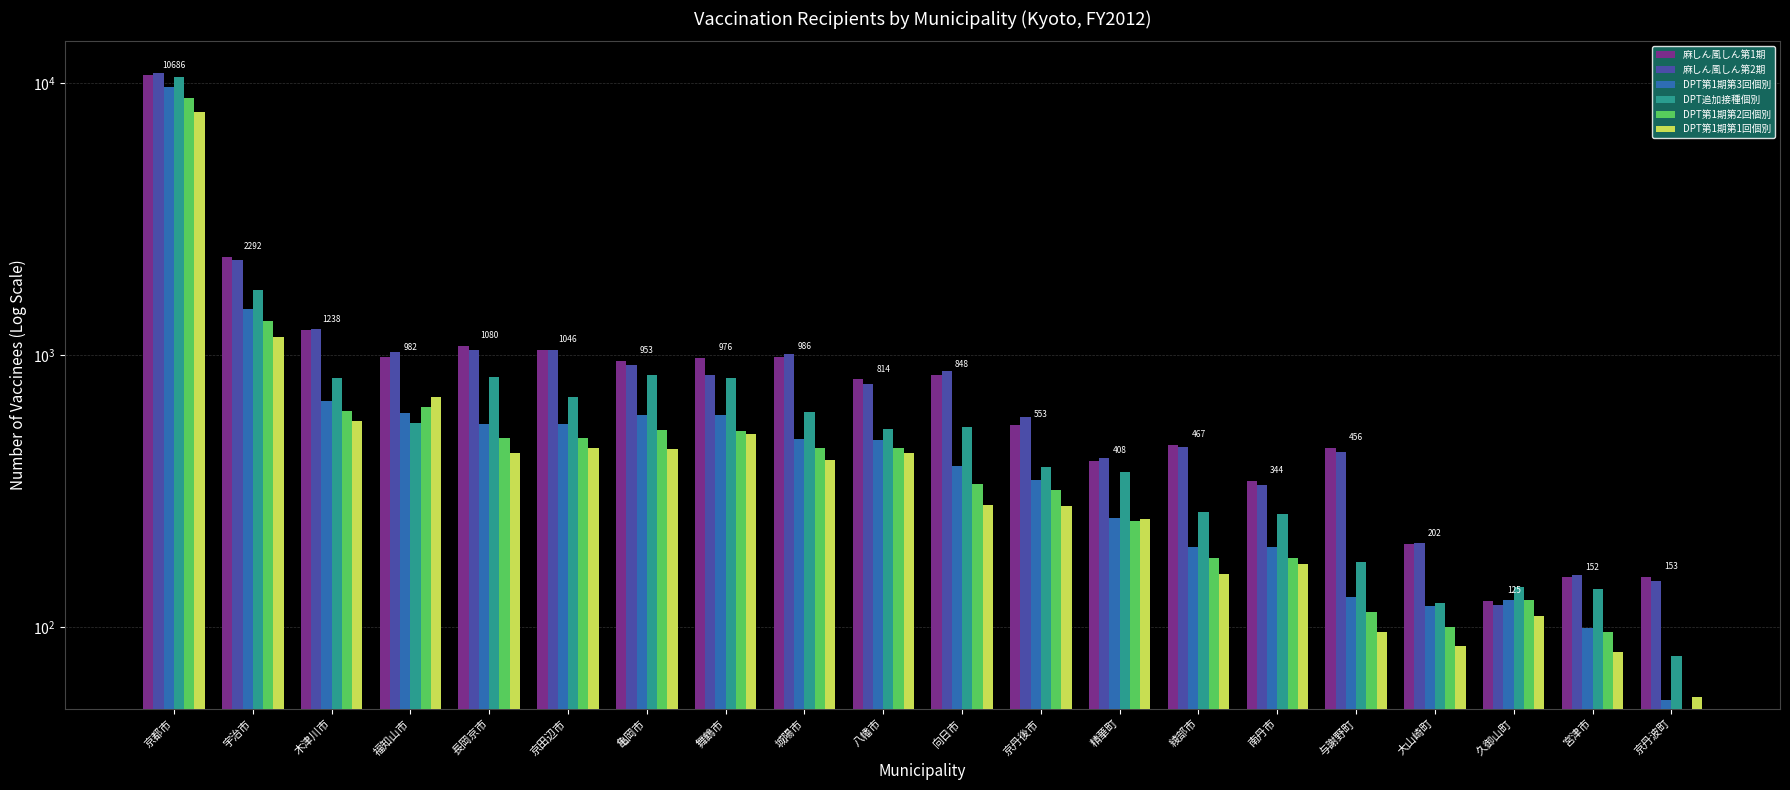

Which category has the lowest value across all series?

京丹波町